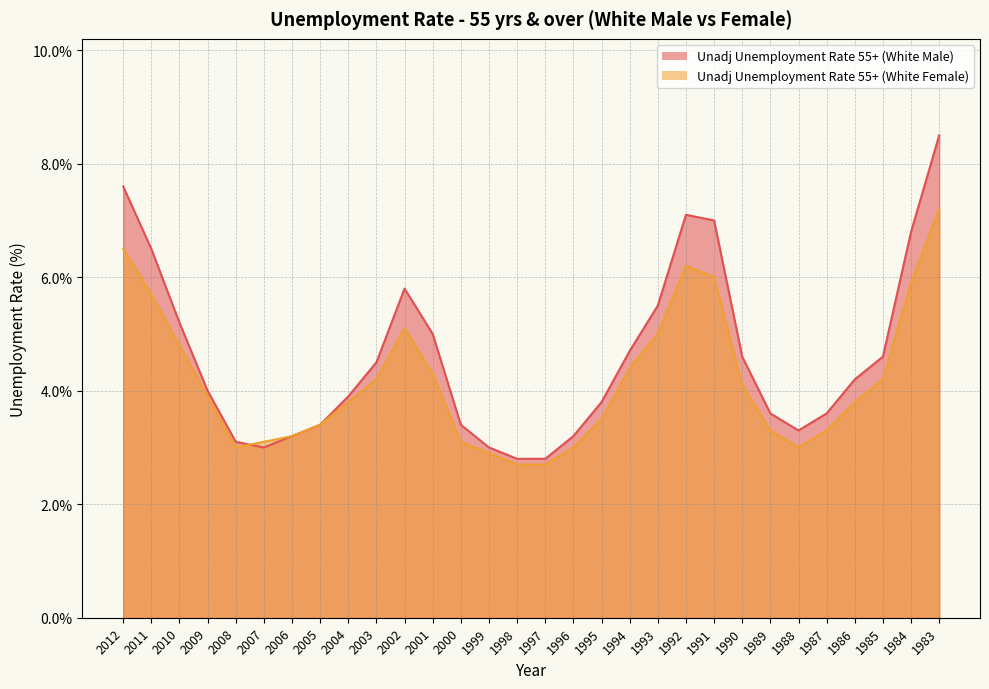

At which label is Unadj Unemployment Rate 55+ (White Female) closest to 4?

1990